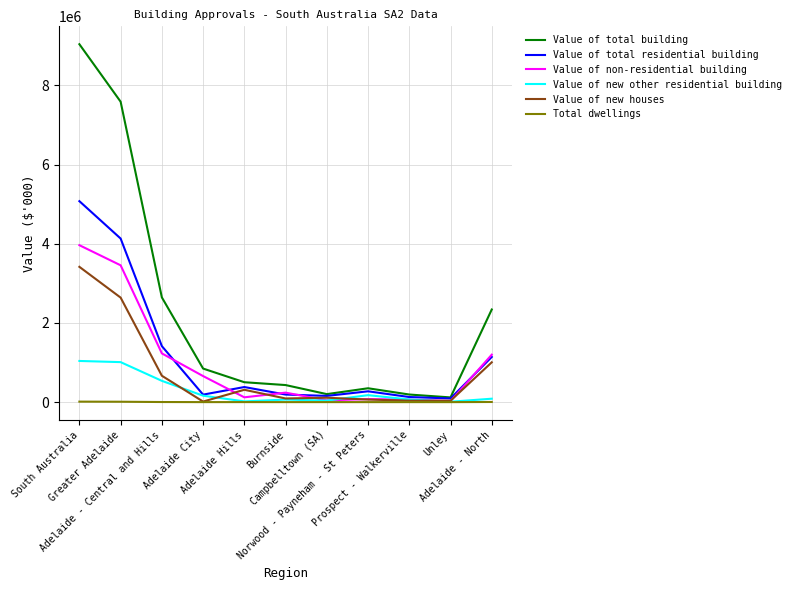

Is it true that Value of new other residential building equals 66845.0 at Prospect - Walkerville?

True